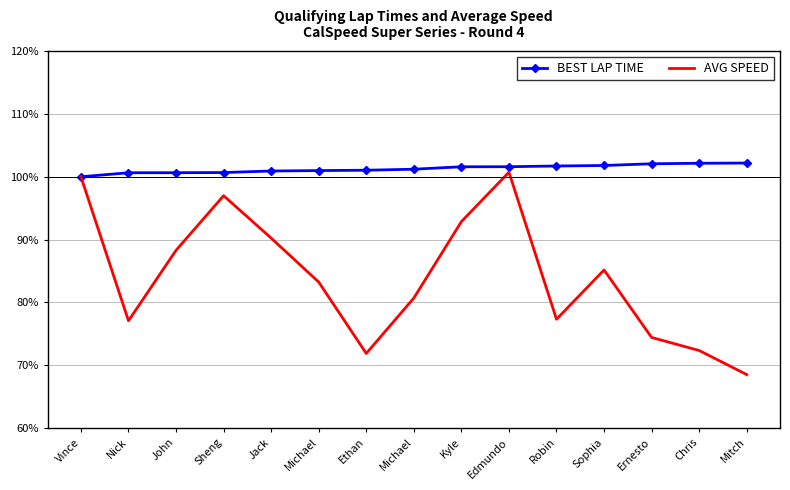

What are all the series names shown in the legend?

BEST LAP TIME, AVG SPEED